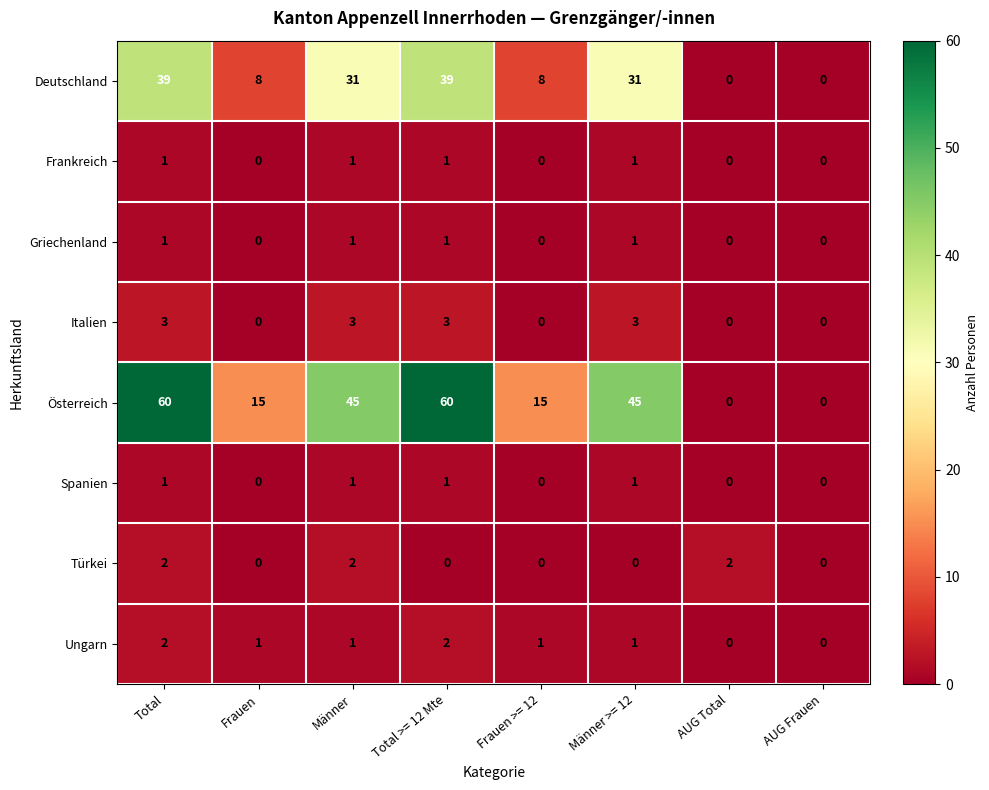

What is the greatest value displayed?

60